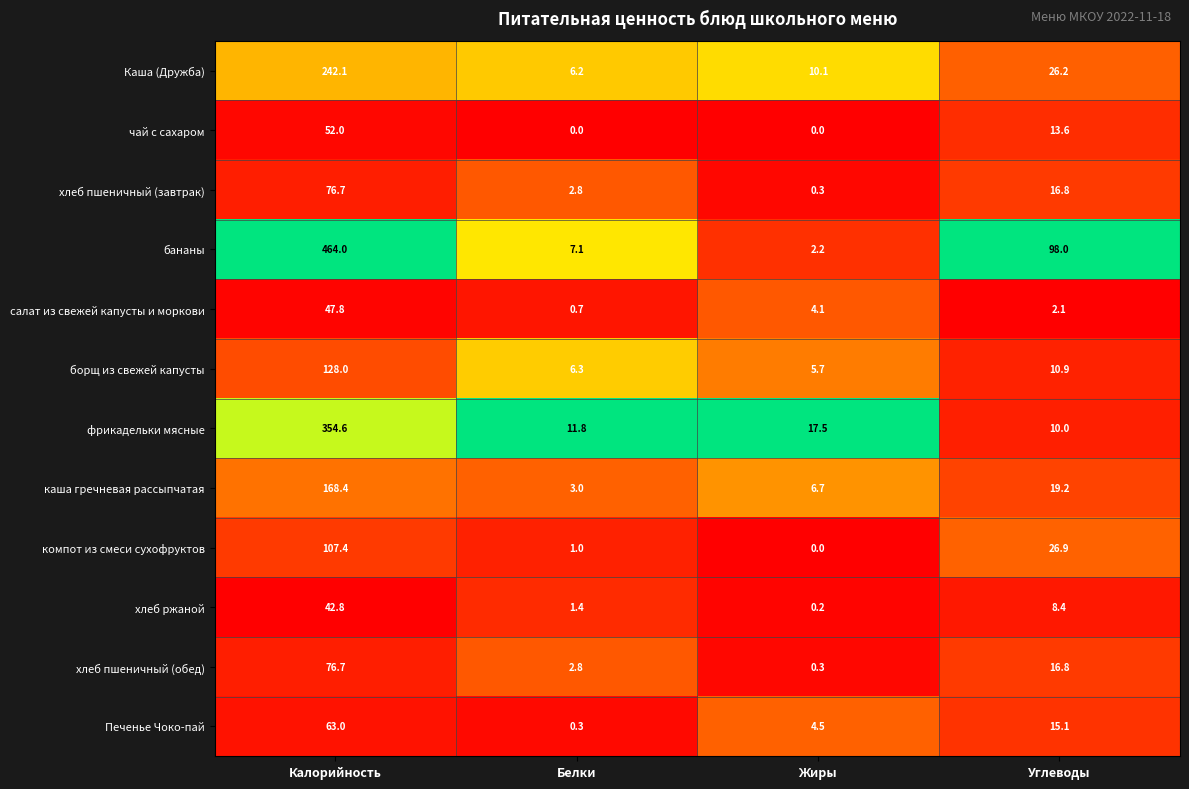

What is the sum of all хлеб ржаной values?

52.8